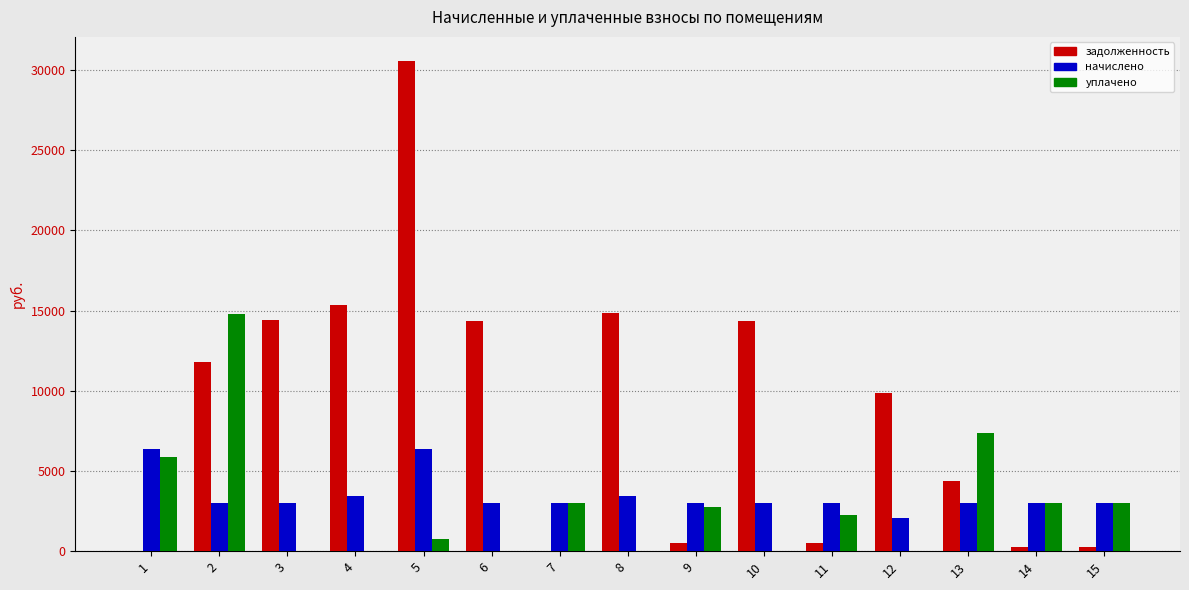

The начислено series shows 3429.2 at 4. True or false?

True